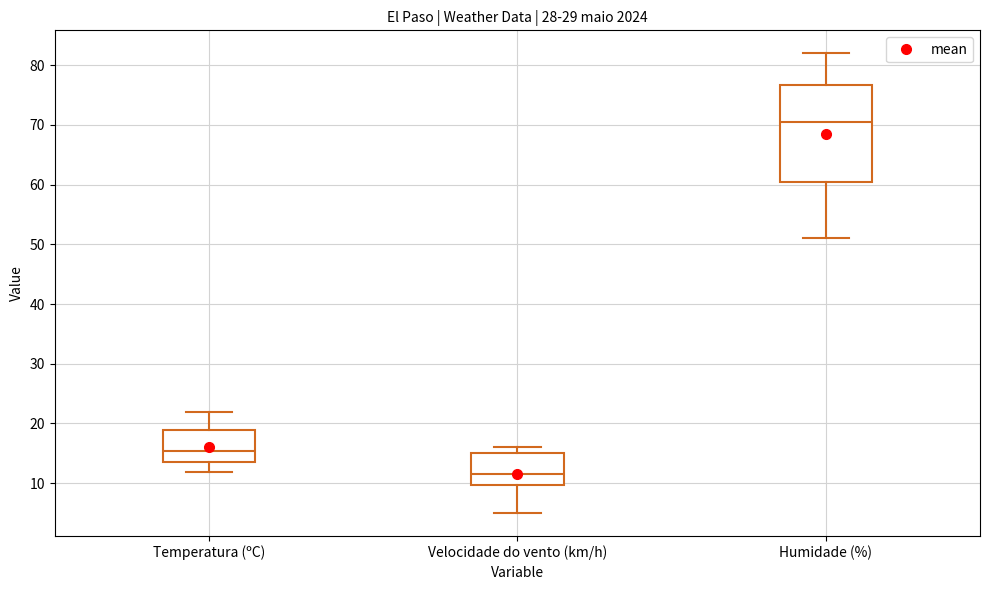

Which box has the highest median line?

Humidade (%)